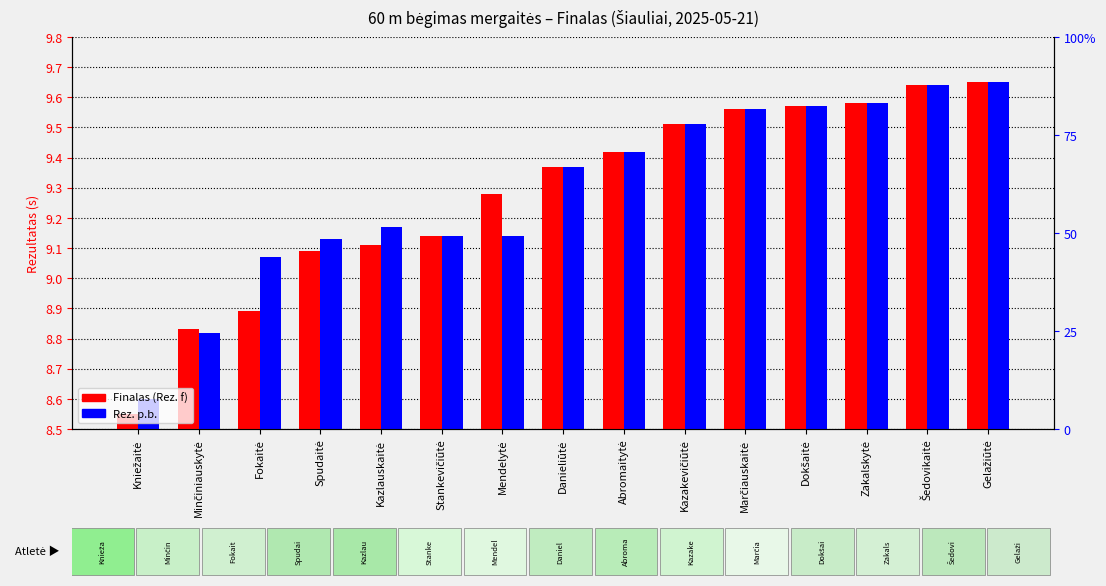

At which category is the sum across all series the highest?

Gelažiūtė